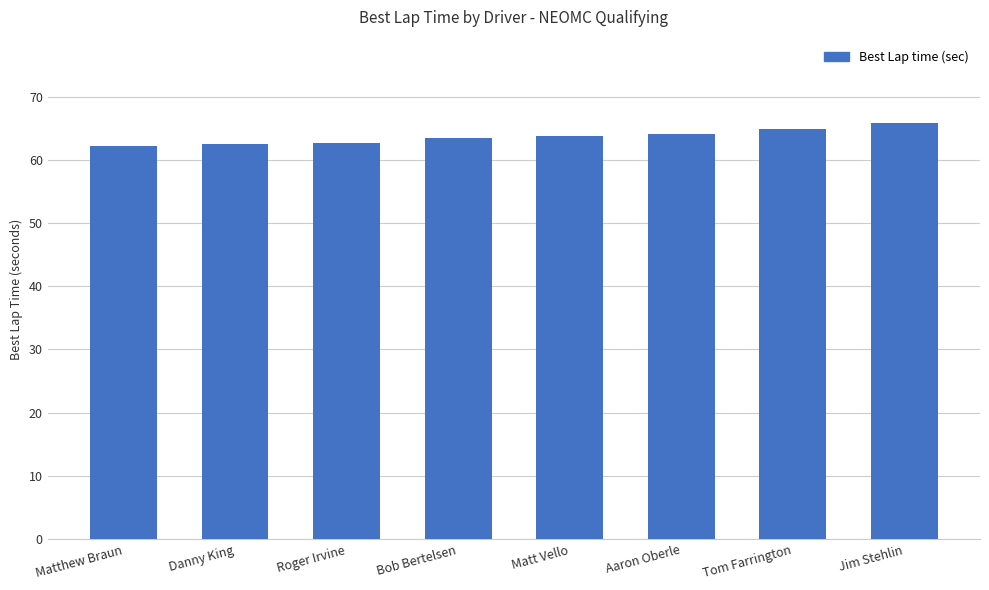

What is the smallest value displayed?

62.1